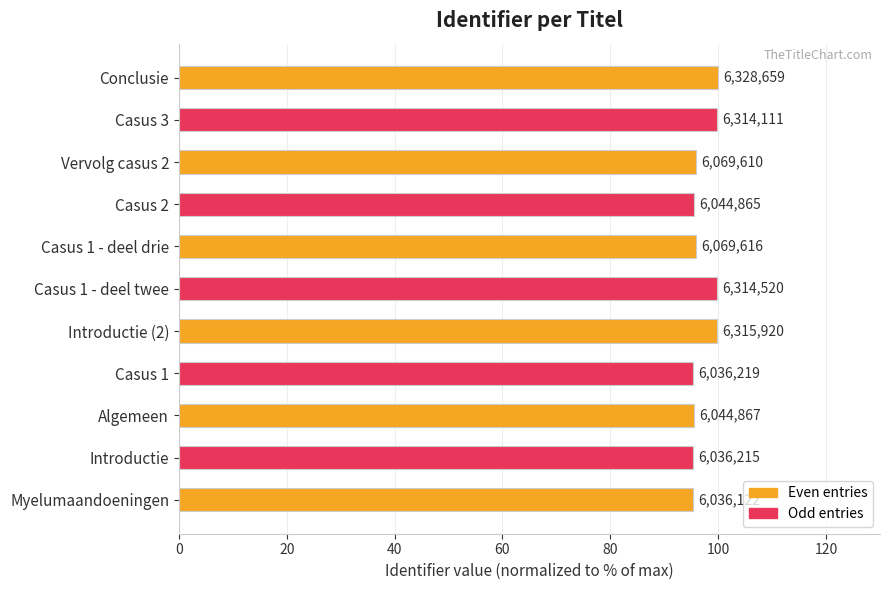

Does the chart contain stacked bars?

No